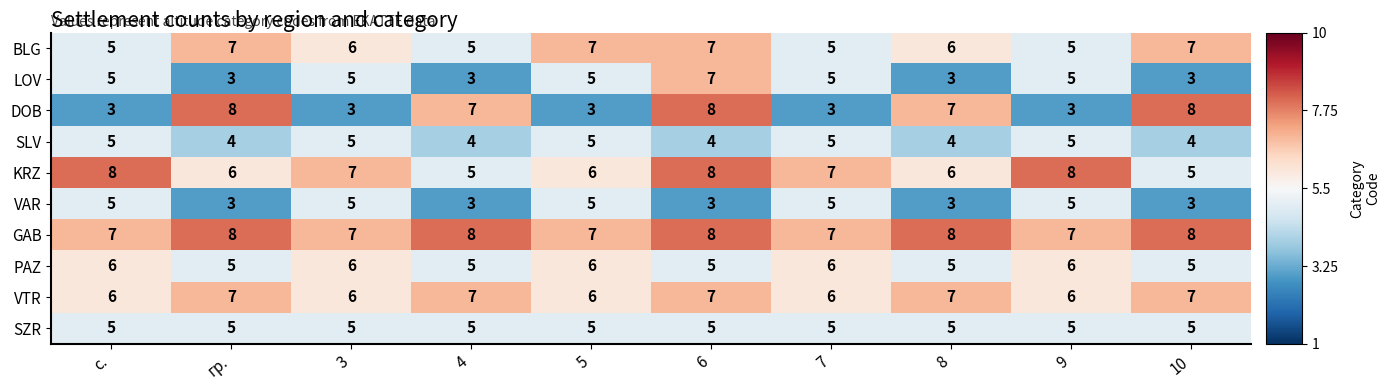

Which series has the largest total across all categories?

GAB